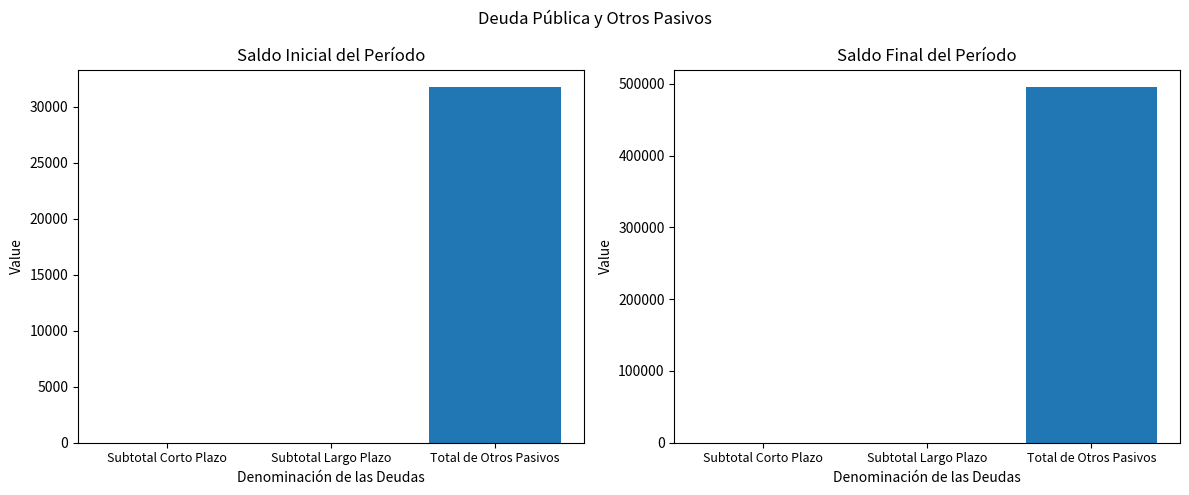

Which series has the largest range (max minus min)?

Saldo Final del Período